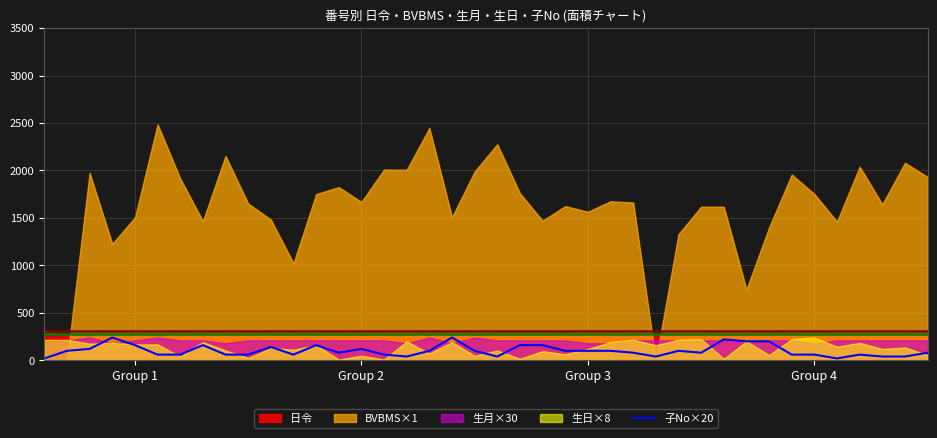

True or false: there are more than 0 points higher than both neighbors.

True